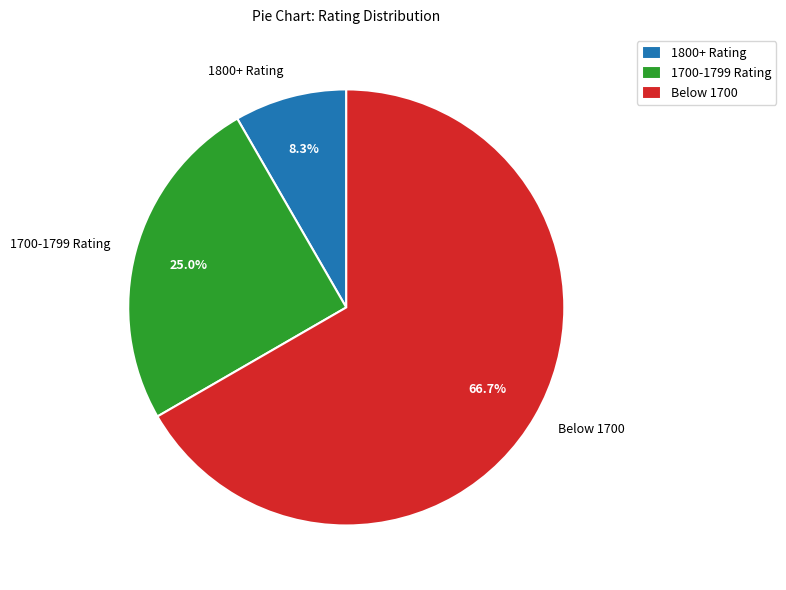

Count the number of slices in the pie.

3